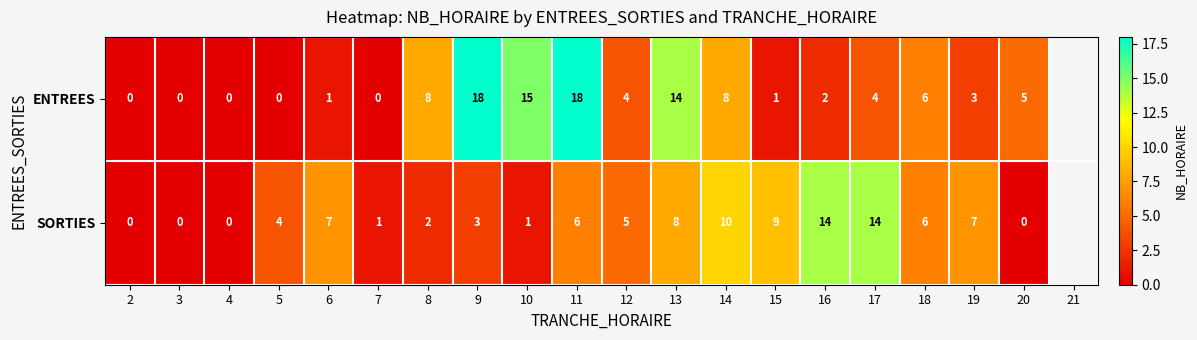

Where does the ENTREES series first go above 4?

8